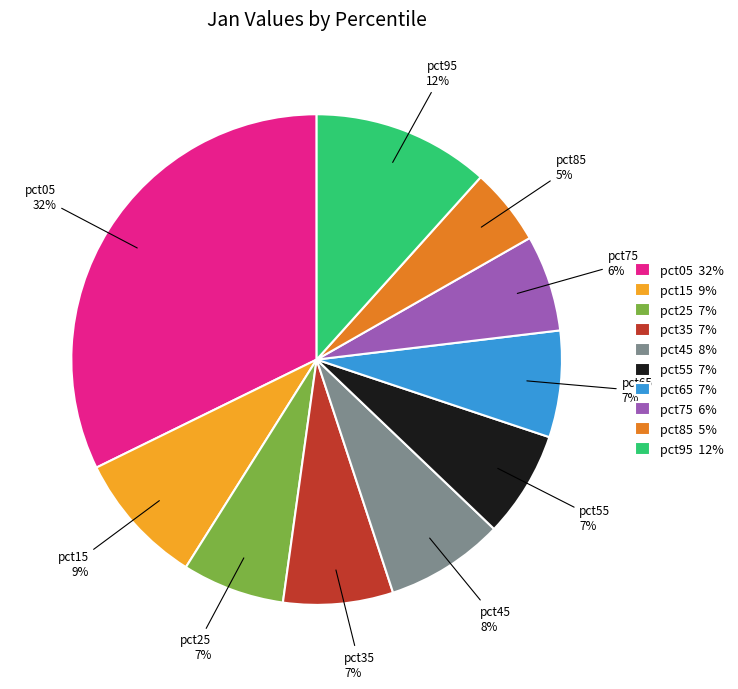

Is pct65 the majority of the pie?

No